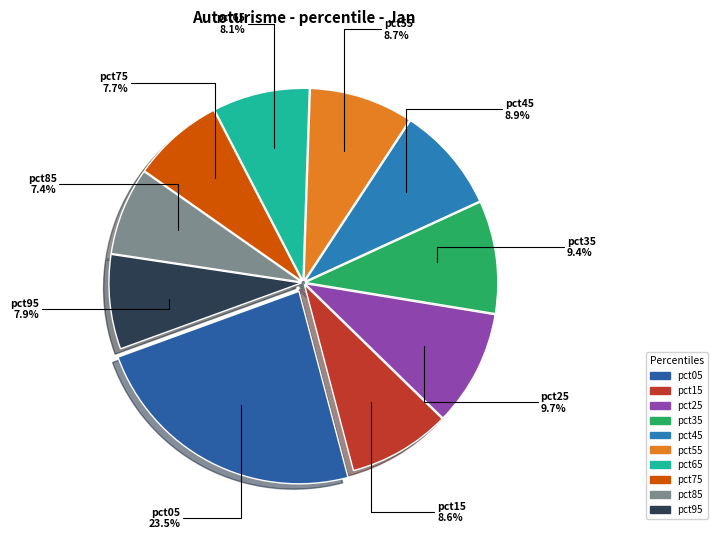

To the nearest percent, what is the combined percentage of pct95 and pct65?

16%